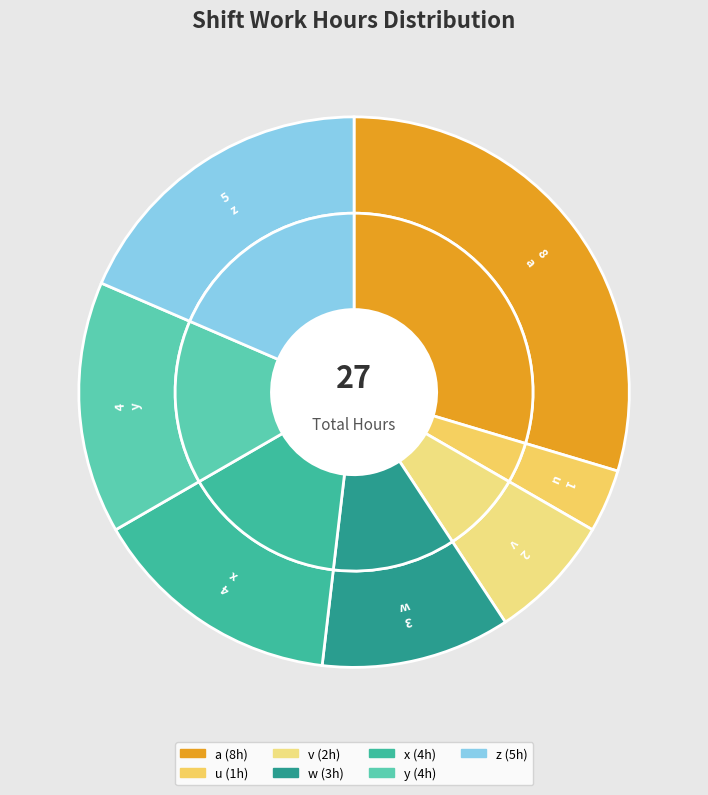

What is the smallest slice in the pie chart?

u